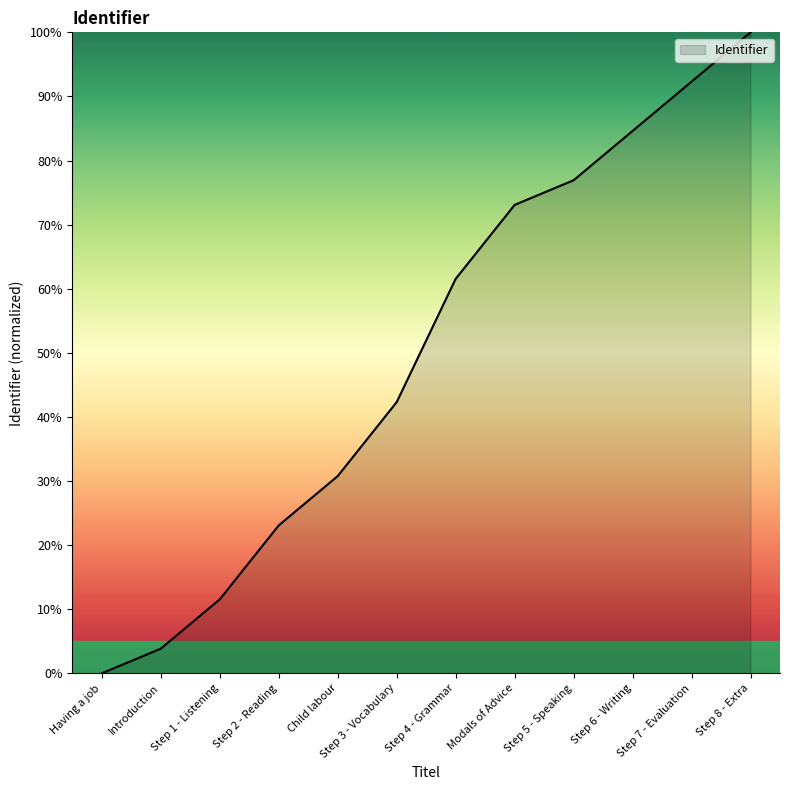

At which category does the chart reach its minimum across all series?

Having a job